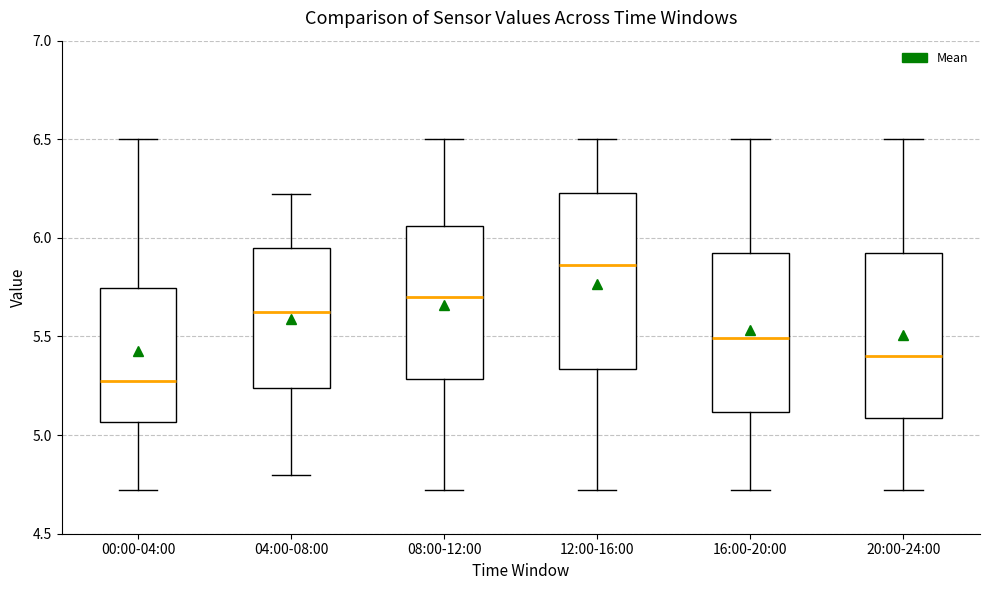

Which box has the lowest median line?

00:00-04:00